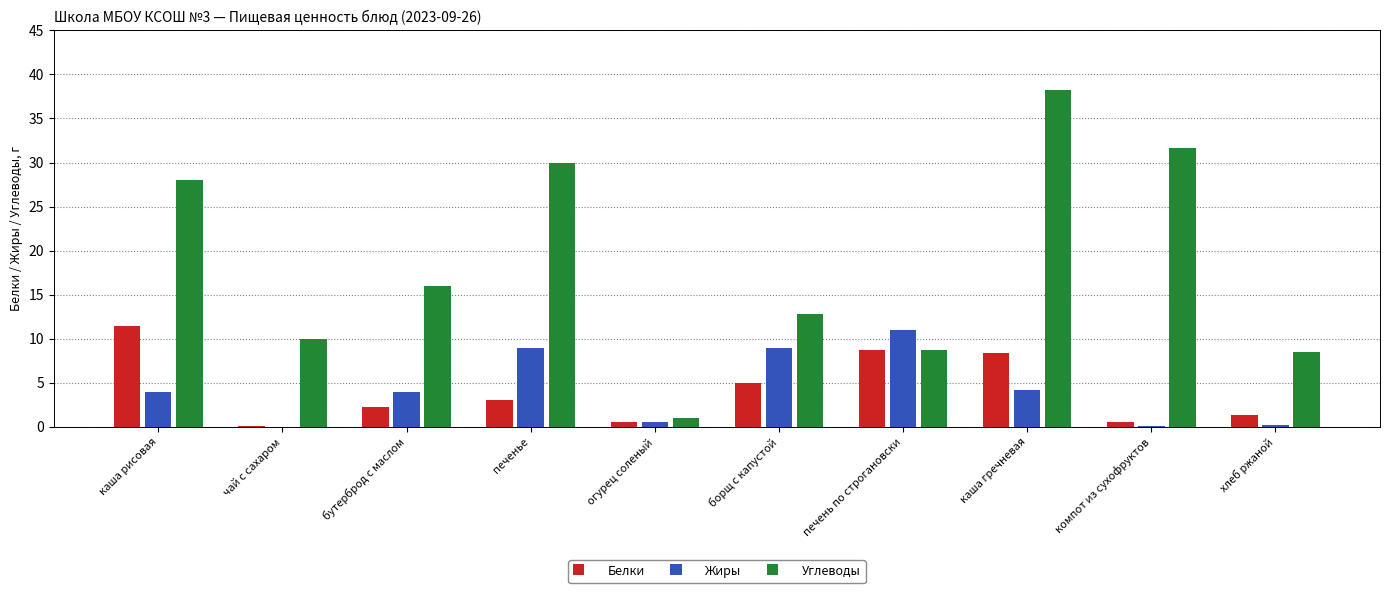

At which category is the sum across all series the highest?

каша гречневая